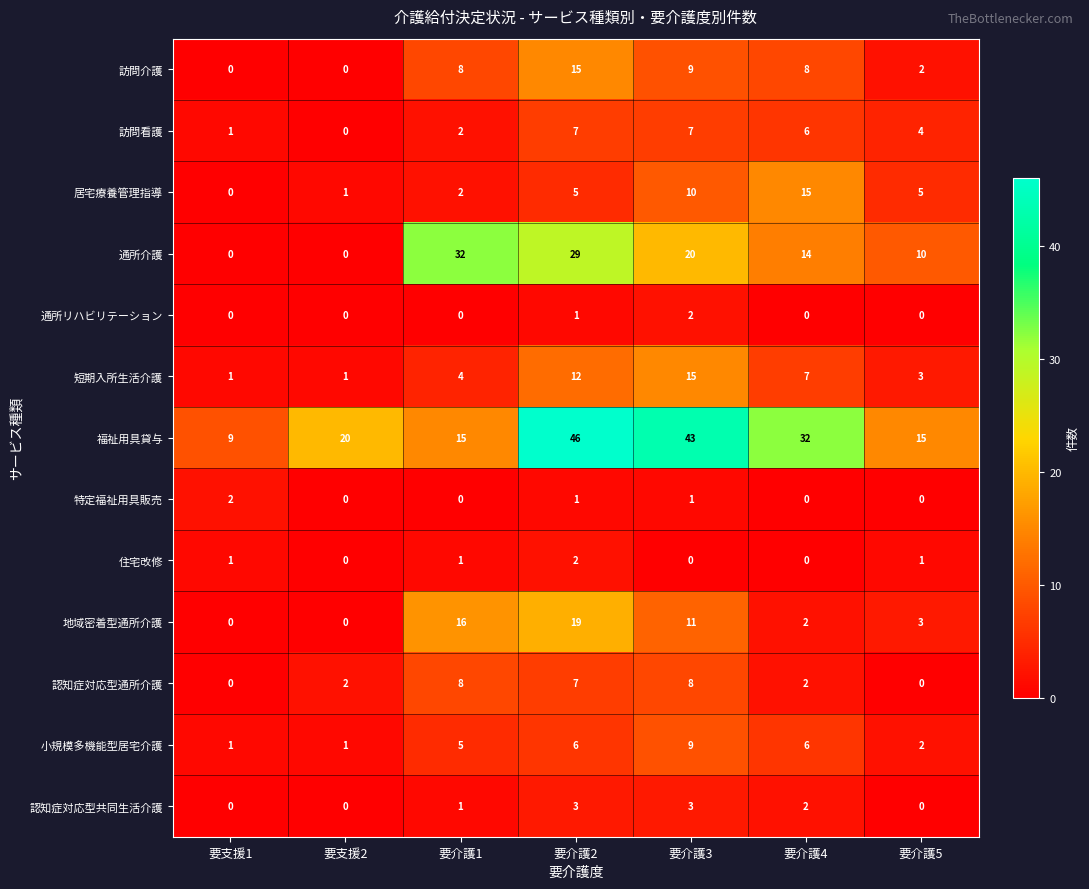

The value of 居宅療養管理指導 at 要支援2 is 0. True or false?

False